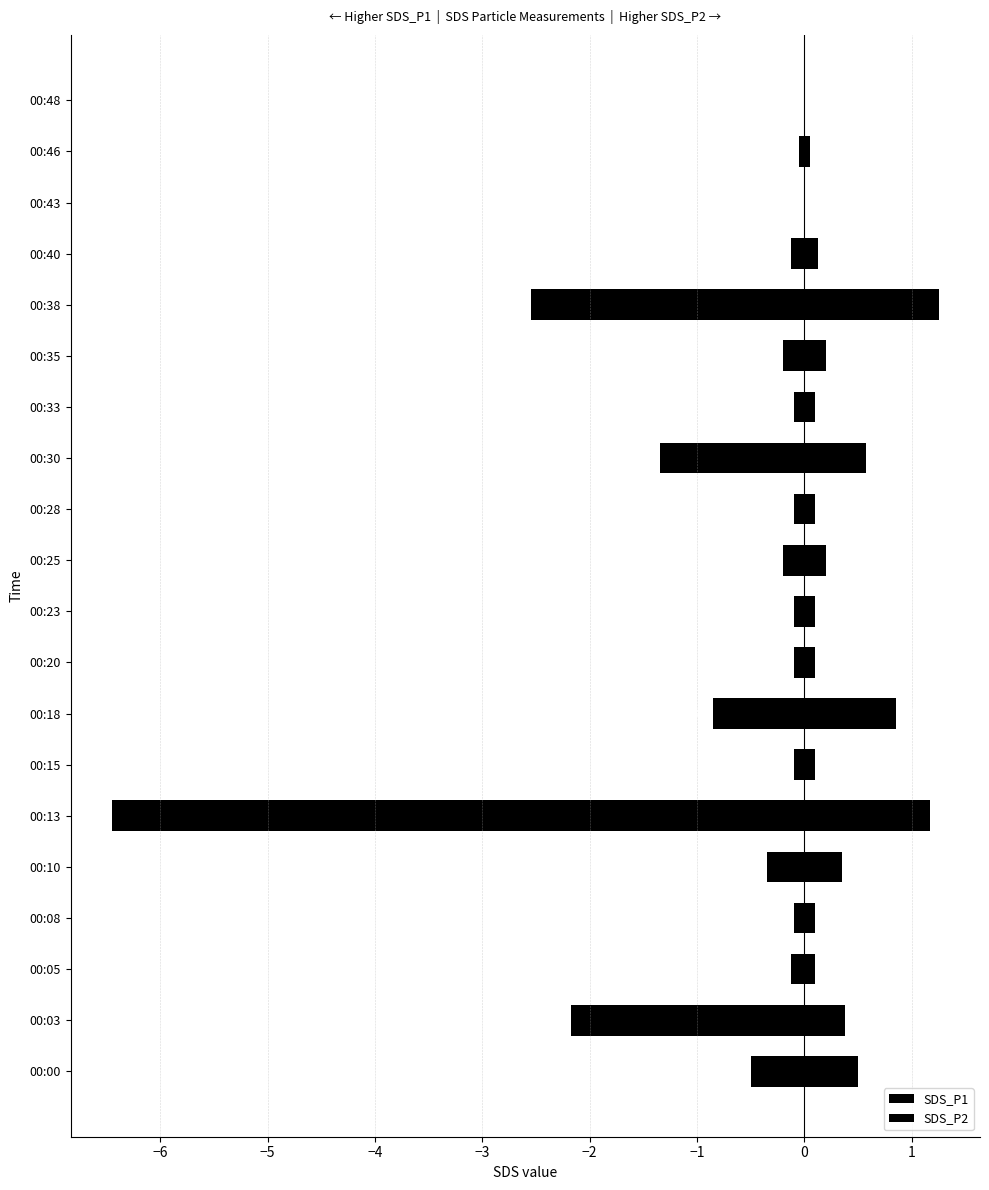

How many bars are there in total?

40